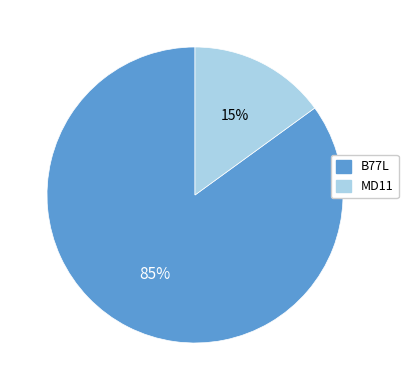

How many slices are in this pie chart?

2